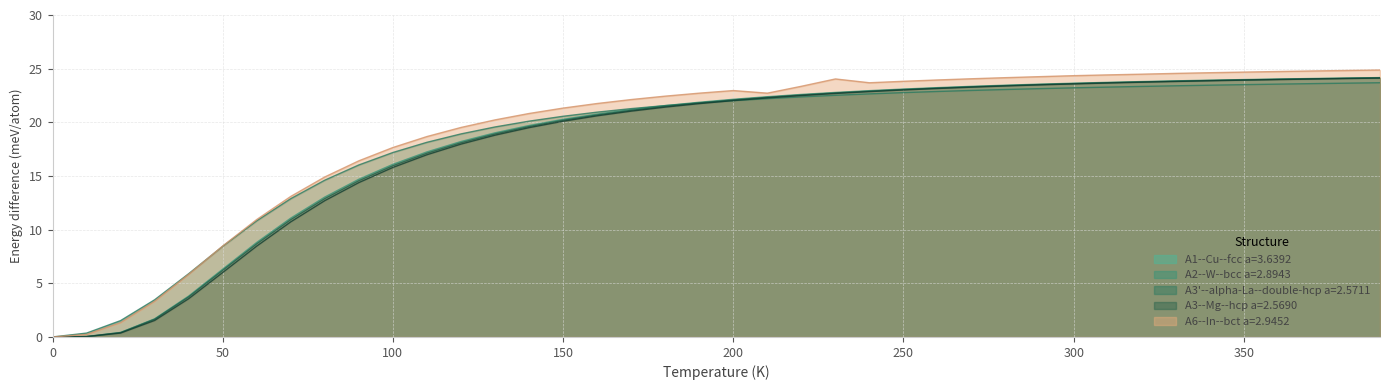

How many lines are shown in the chart?

5